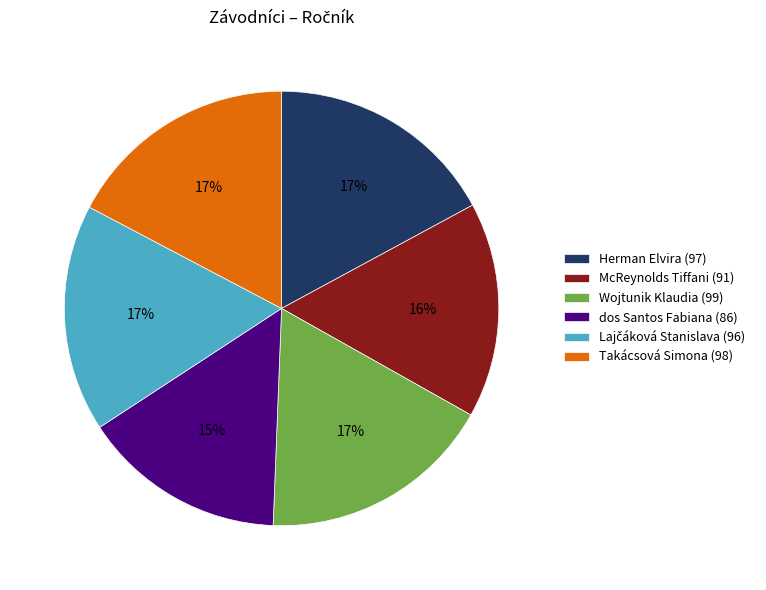

How many slices are in this pie chart?

6